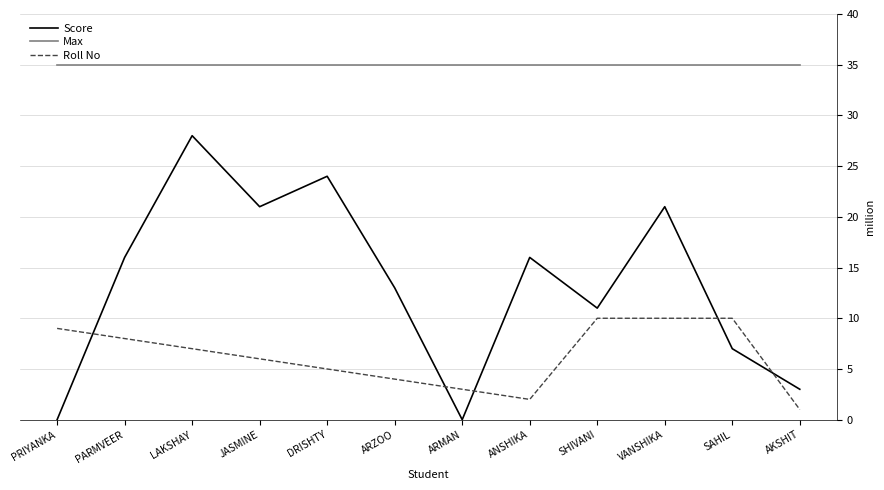

Is it true that Roll No equals 1 at AKSHIT?

True